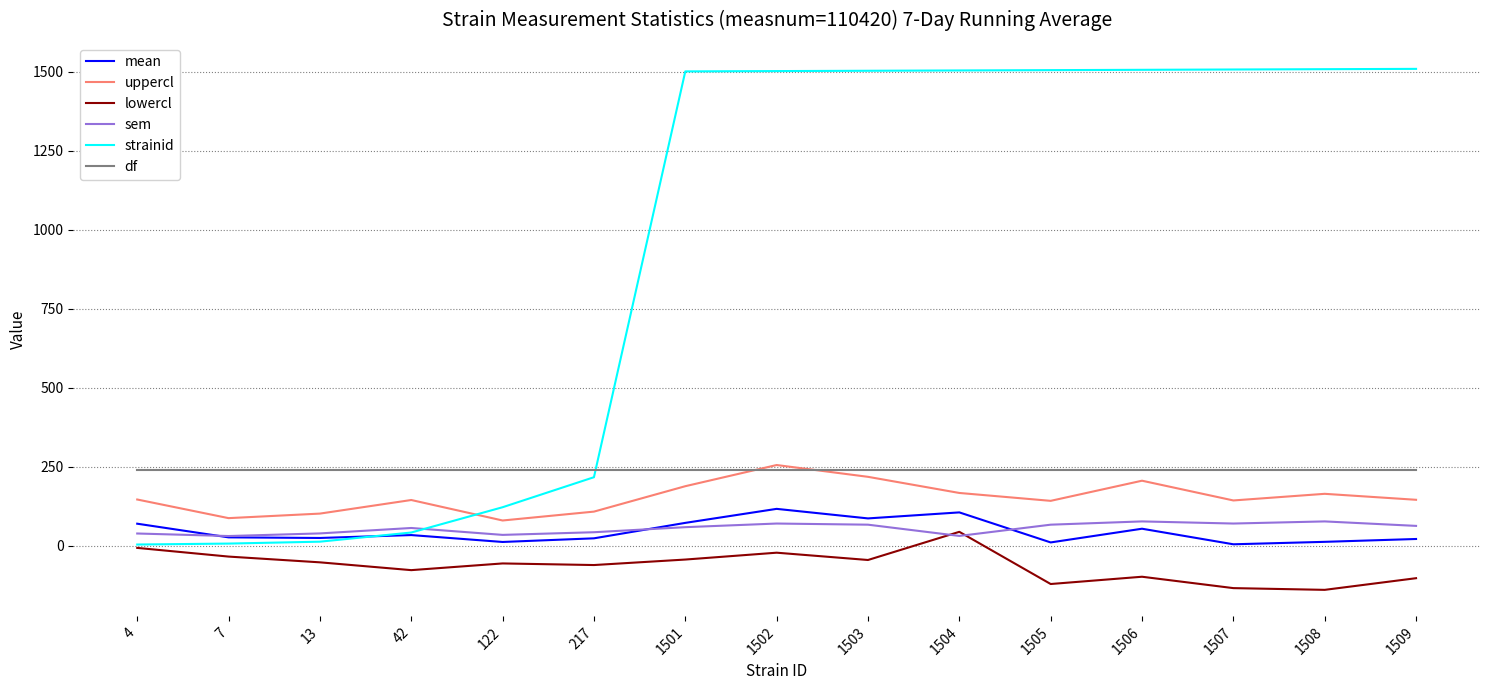

What is the total value across all series at 13?

366.4